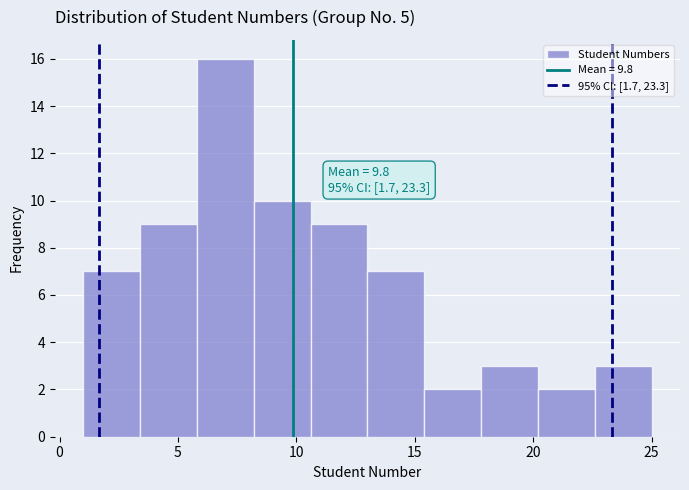

Which range on the x-axis has the tallest bar?

5.8 to 8.2